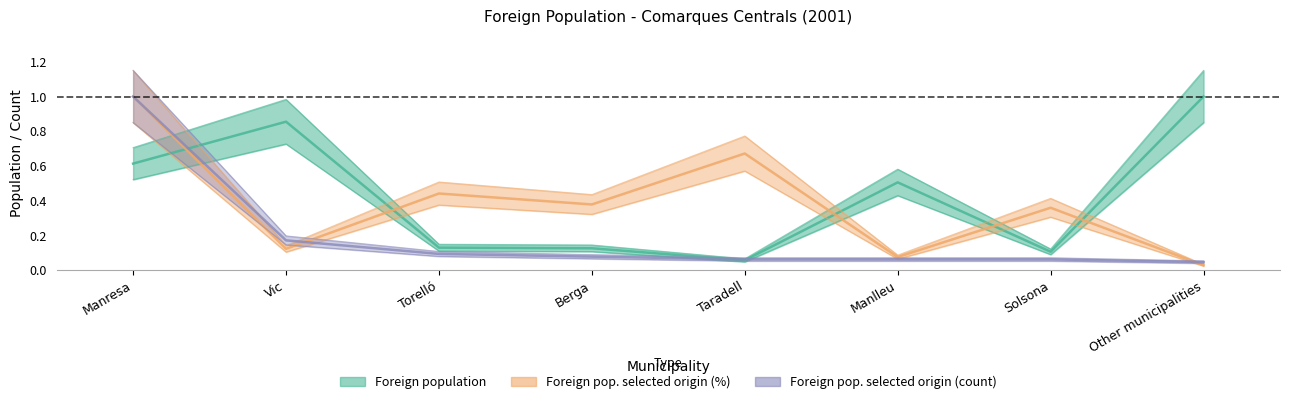

List the series in order of their overall mean, highest first.

Foreign population, Foreign pop. selected origin (%), Foreign pop. selected origin (count)